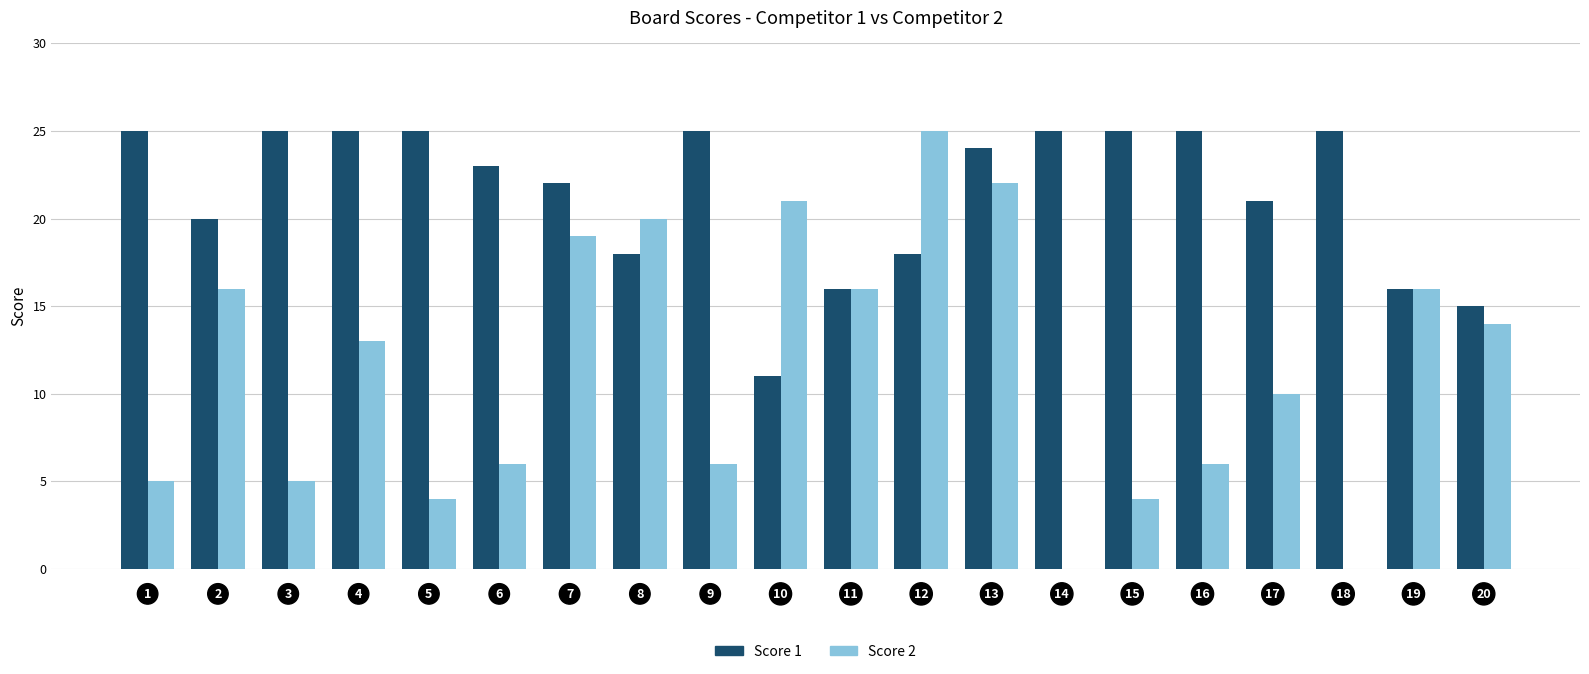

Which series has the largest total across all categories?

Score 1